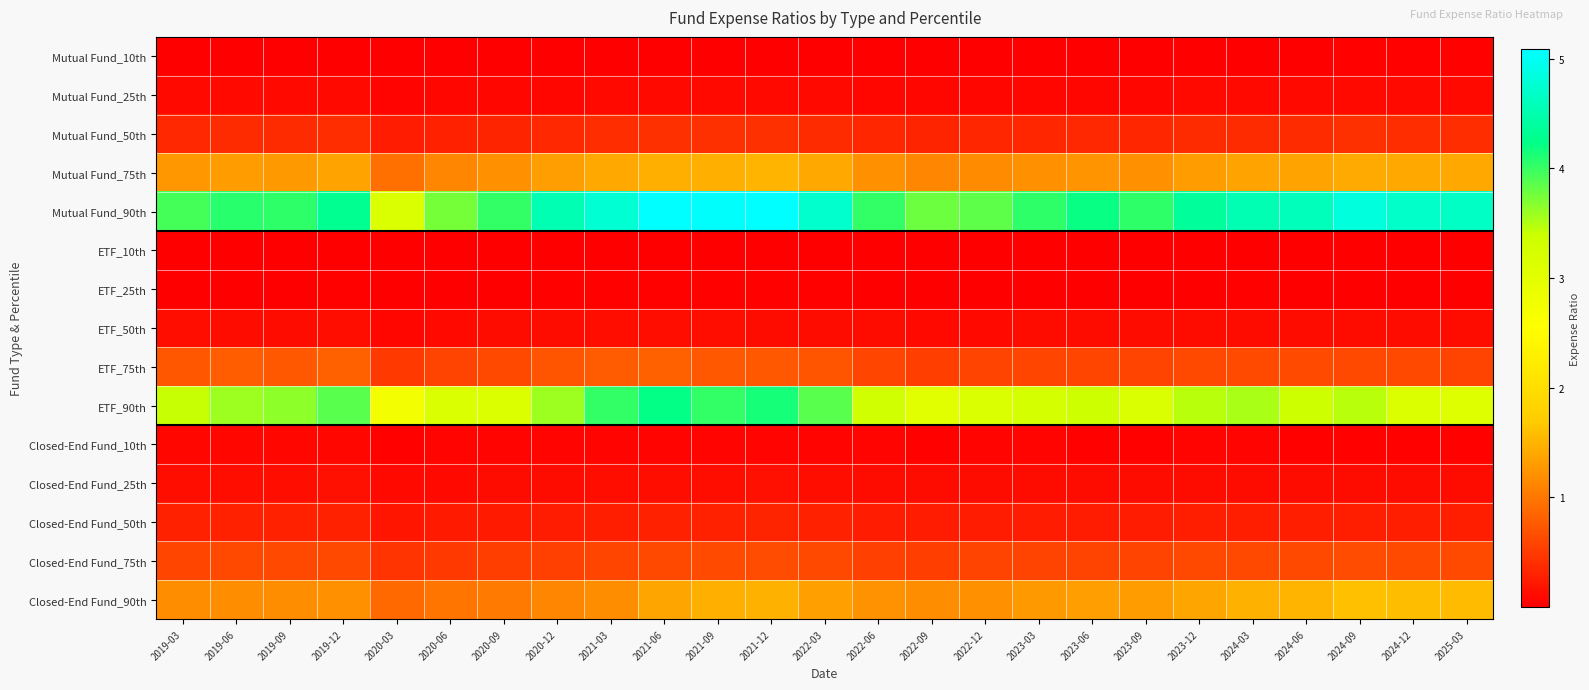

Which series has the largest total across all categories?

Mutual Fund_90th